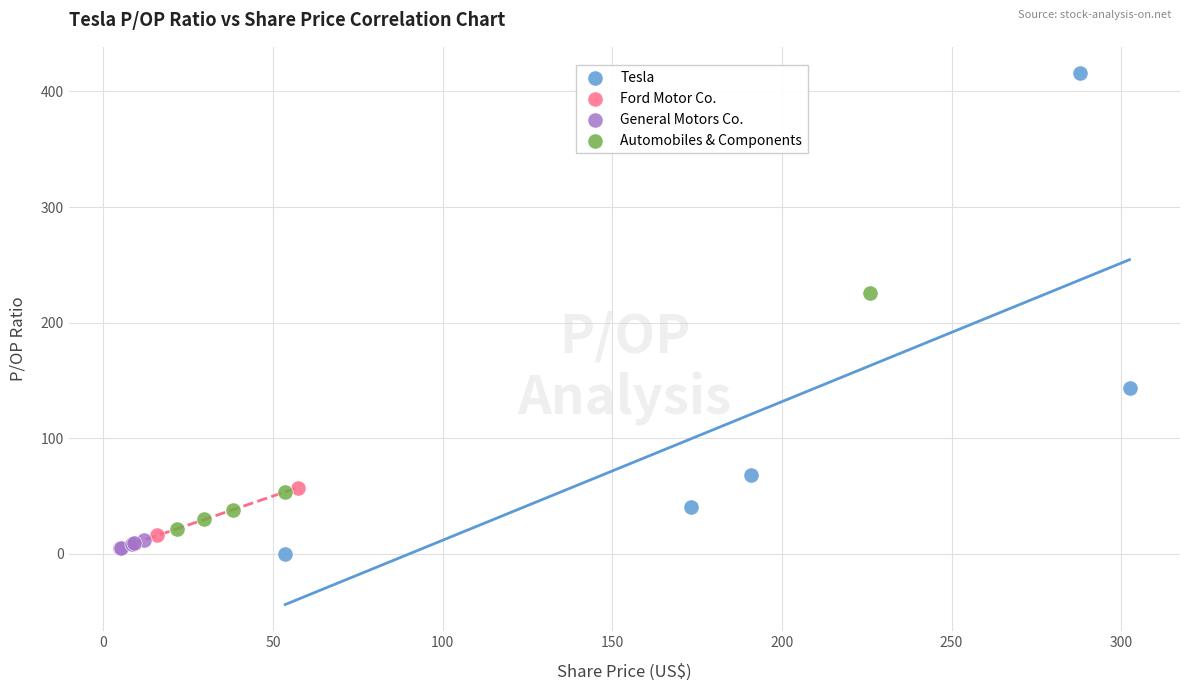

Which series reaches the maximum Y coordinate?

Tesla